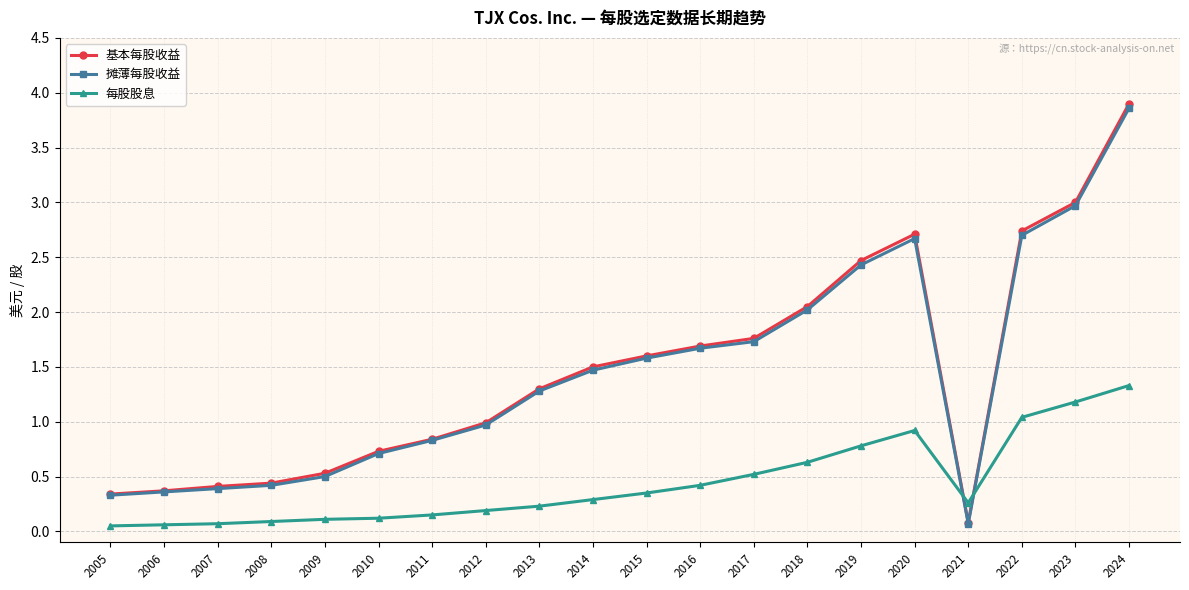

What is the total value across all series at 2009?

1.1